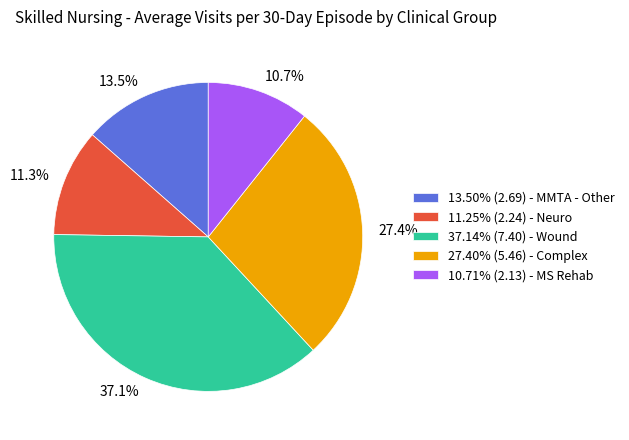

Combined, what portion of the pie is 13.50% (2.69) - MMTA - Other and 27.40% (5.46) - Complex?

40.9%